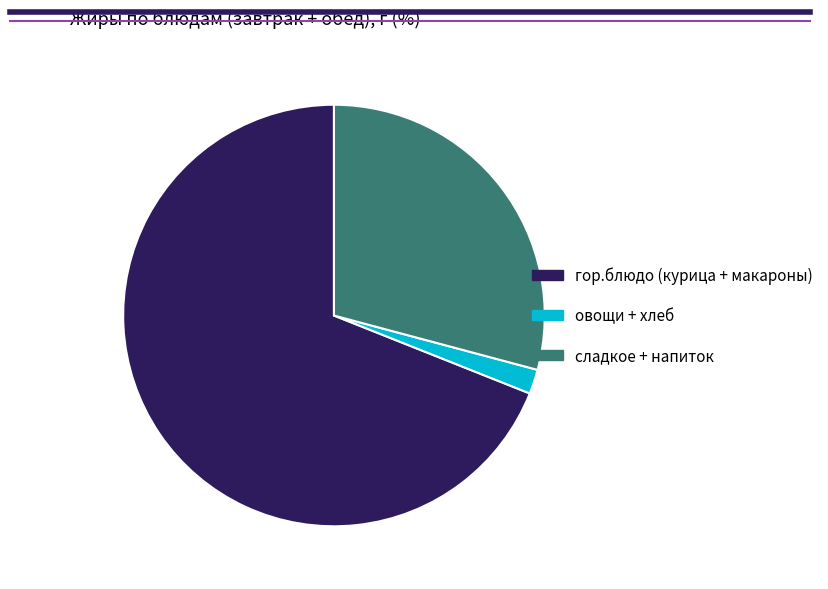

Is the sum of сладкое + напиток and овощи + хлеб greater than half?

No